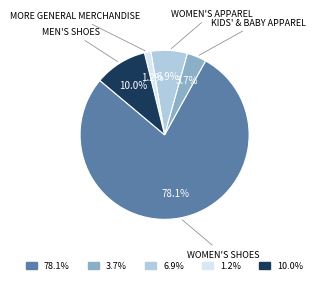

Combined, do 6.9% and 10.0% account for over 50%?

No